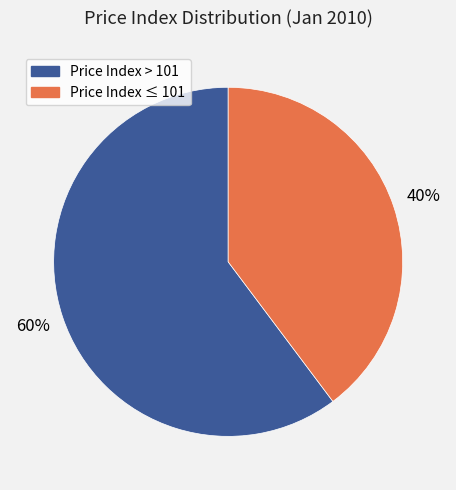

To the nearest percent, what is the average slice percentage?

50%